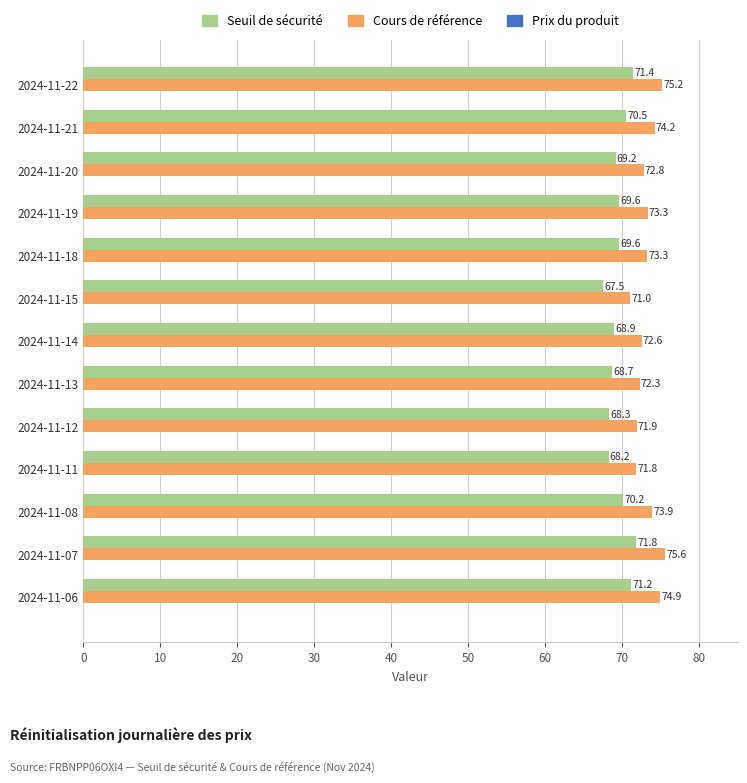

What is the difference between the second highest and second lowest values in the Seuil de sécurité series?

3.2